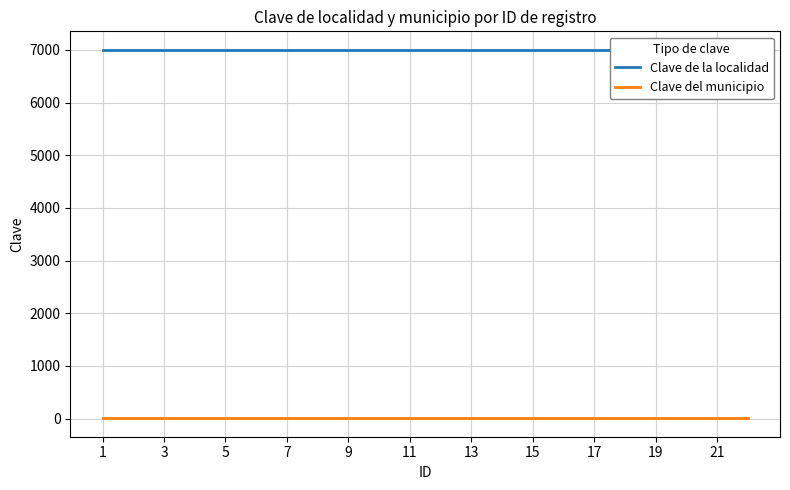

What is the highest value of the Clave del municipio series?

7